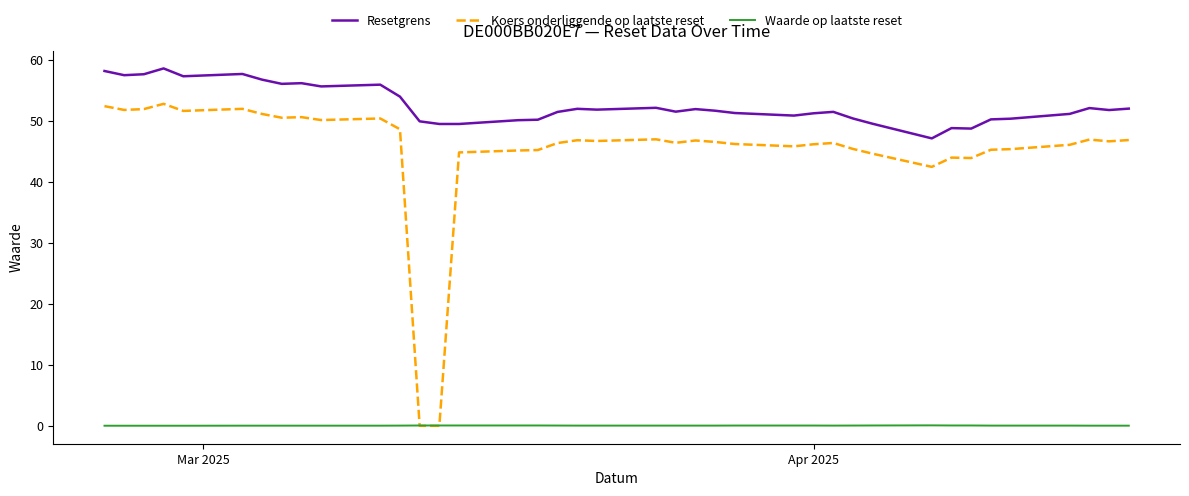

Does the chart have visible grid lines?

No